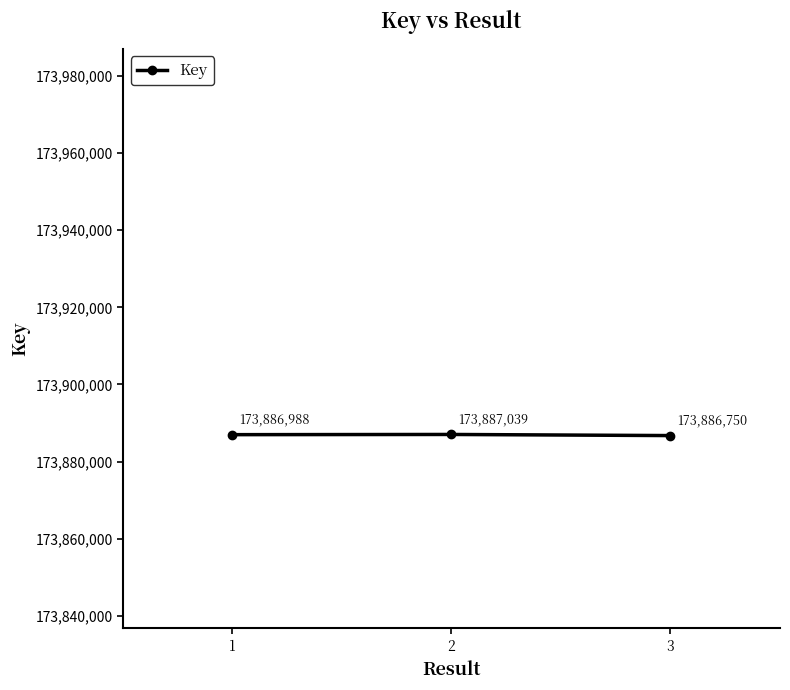

List the labels in order of value, smallest first.

3, 1, 2